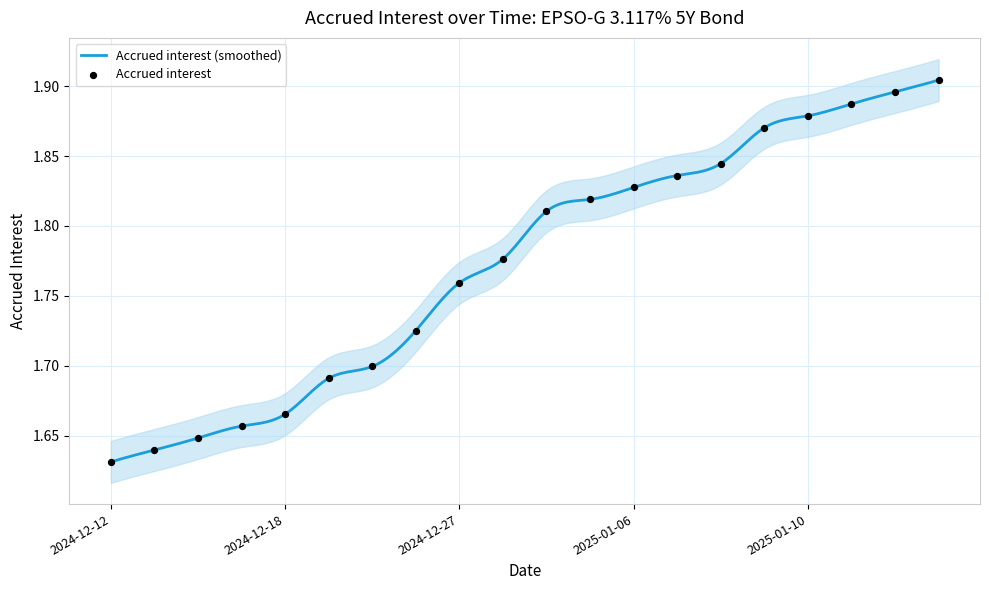

Between 2024-12-20 and 2025-01-09, which is larger?

2025-01-09